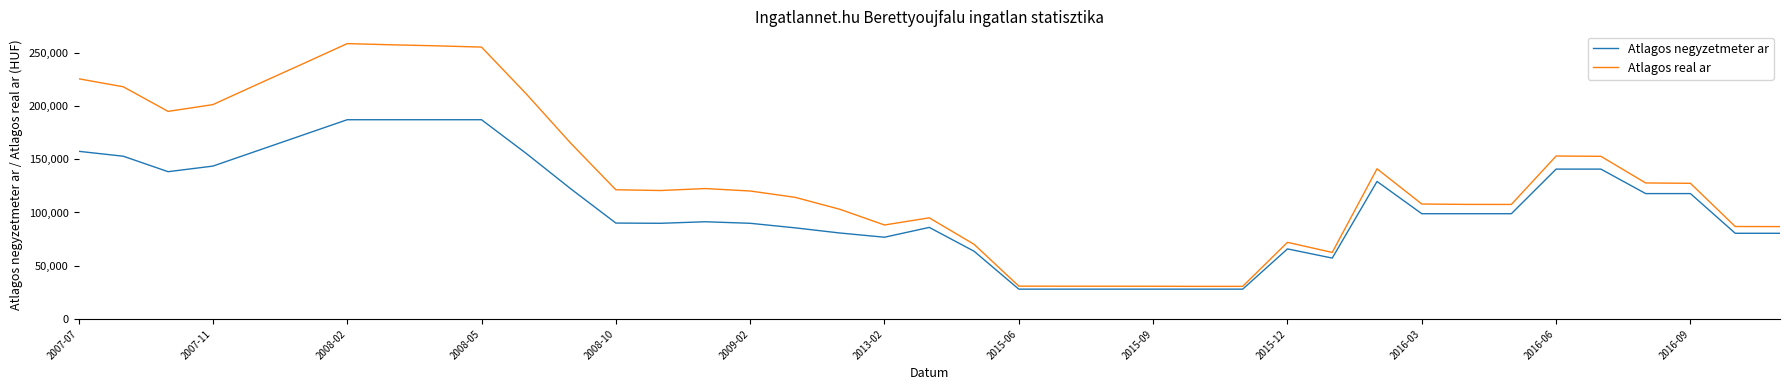

True or false: Atlagos negyzetmeter ar and Atlagos real ar intersect in this chart.

False